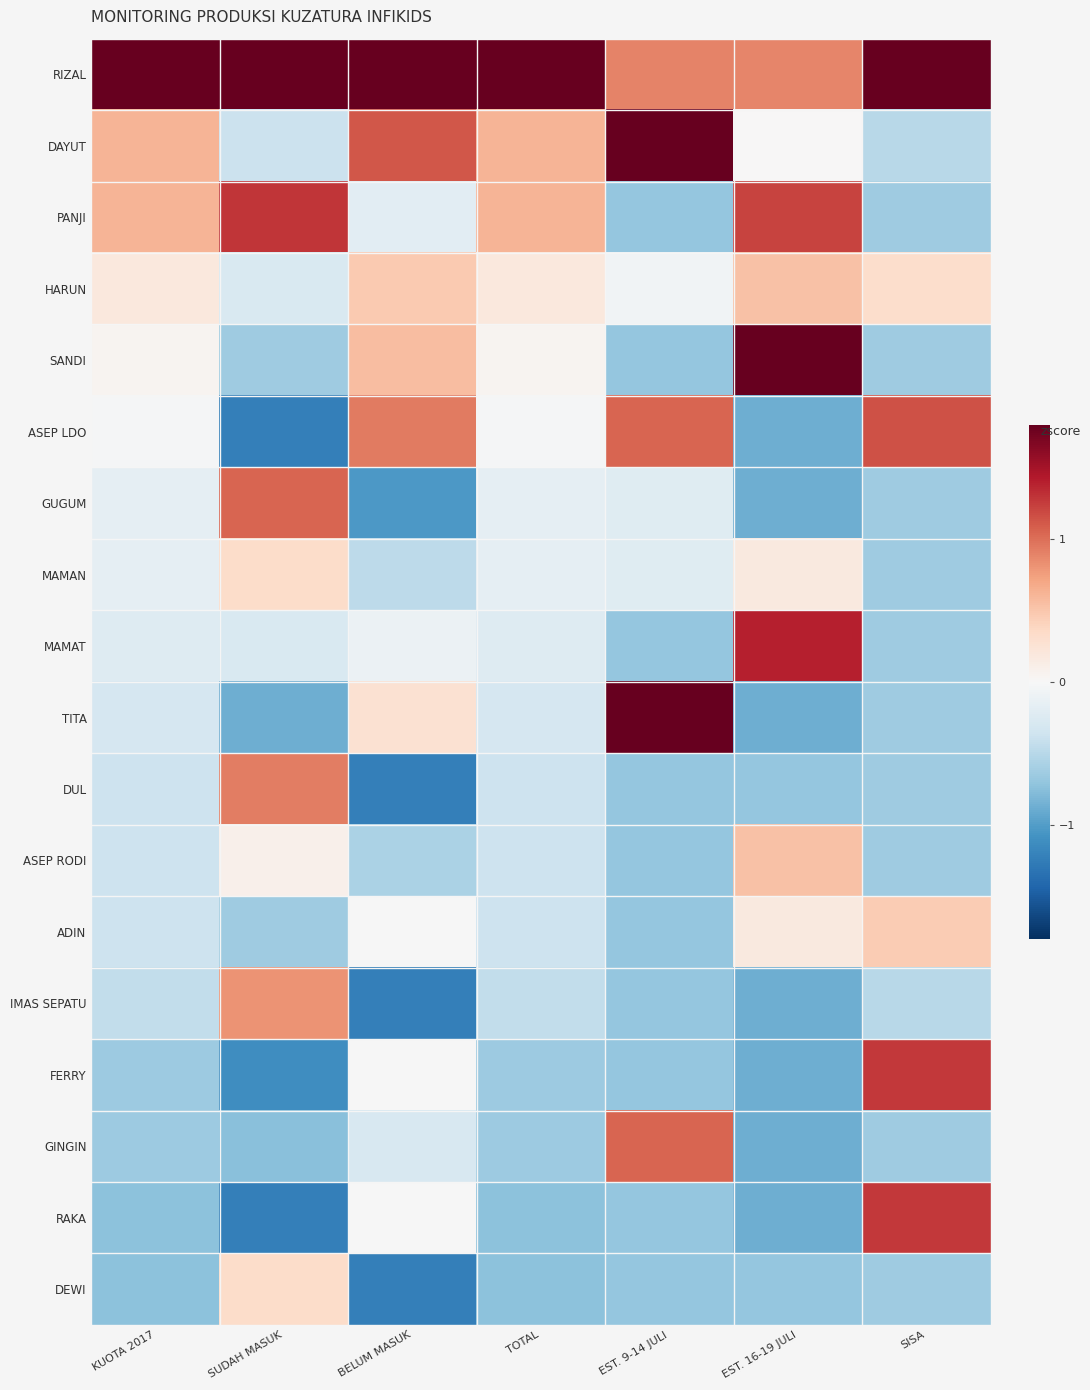

Reading left to right, transcribe all the data shown in this chart.

RIZAL: KUOTA 2017=3.8	SUDAH MASUK=2.6	BELUM MASUK=3.0	TOTAL=3.8	EST. 9-14 JULI=0.9	EST. 16-19 JULI=0.9	SISA=2.9
DAYUT: KUOTA 2017=0.6	SUDAH MASUK=-0.4	BELUM MASUK=1.1	TOTAL=0.6	EST. 9-14 JULI=2.5	EST. 16-19 JULI=0.0	SISA=-0.5
PANJI: KUOTA 2017=0.6	SUDAH MASUK=1.3	BELUM MASUK=-0.2	TOTAL=0.6	EST. 9-14 JULI=-0.7	EST. 16-19 JULI=1.2	SISA=-0.6
HARUN: KUOTA 2017=0.2	SUDAH MASUK=-0.3	BELUM MASUK=0.5	TOTAL=0.2	EST. 9-14 JULI=-0.1	EST. 16-19 JULI=0.5	SISA=0.3
SANDI: KUOTA 2017=0.0	SUDAH MASUK=-0.6	BELUM MASUK=0.6	TOTAL=0.0	EST. 9-14 JULI=-0.7	EST. 16-19 JULI=2.6	SISA=-0.6
ASEP LDO: KUOTA 2017=-0.0	SUDAH MASUK=-1.2	BELUM MASUK=0.9	TOTAL=-0.0	EST. 9-14 JULI=1.0	EST. 16-19 JULI=-0.9	SISA=1.1
GUGUM: KUOTA 2017=-0.2	SUDAH MASUK=1.0	BELUM MASUK=-1.0	TOTAL=-0.2	EST. 9-14 JULI=-0.2	EST. 16-19 JULI=-0.9	SISA=-0.6
MAMAN: KUOTA 2017=-0.2	SUDAH MASUK=0.3	BELUM MASUK=-0.5	TOTAL=-0.2	EST. 9-14 JULI=-0.2	EST. 16-19 JULI=0.2	SISA=-0.6
MAMAT: KUOTA 2017=-0.2	SUDAH MASUK=-0.3	BELUM MASUK=-0.1	TOTAL=-0.2	EST. 9-14 JULI=-0.7	EST. 16-19 JULI=1.4	SISA=-0.6
TITA: KUOTA 2017=-0.3	SUDAH MASUK=-0.9	BELUM MASUK=0.3	TOTAL=-0.3	EST. 9-14 JULI=2.0	EST. 16-19 JULI=-0.9	SISA=-0.6
DUL: KUOTA 2017=-0.4	SUDAH MASUK=0.9	BELUM MASUK=-1.2	TOTAL=-0.4	EST. 9-14 JULI=-0.7	EST. 16-19 JULI=-0.7	SISA=-0.6
ASEP RODI: KUOTA 2017=-0.4	SUDAH MASUK=0.1	BELUM MASUK=-0.6	TOTAL=-0.4	EST. 9-14 JULI=-0.7	EST. 16-19 JULI=0.5	SISA=-0.6
ADIN: KUOTA 2017=-0.4	SUDAH MASUK=-0.6	BELUM MASUK=-0.0	TOTAL=-0.4	EST. 9-14 JULI=-0.7	EST. 16-19 JULI=0.2	SISA=0.5
IMAS SEPATU: KUOTA 2017=-0.4	SUDAH MASUK=0.8	BELUM MASUK=-1.2	TOTAL=-0.4	EST. 9-14 JULI=-0.7	EST. 16-19 JULI=-0.9	SISA=-0.5
FERRY: KUOTA 2017=-0.7	SUDAH MASUK=-1.1	BELUM MASUK=-0.0	TOTAL=-0.7	EST. 9-14 JULI=-0.7	EST. 16-19 JULI=-0.9	SISA=1.3
GINGIN: KUOTA 2017=-0.7	SUDAH MASUK=-0.8	BELUM MASUK=-0.3	TOTAL=-0.7	EST. 9-14 JULI=1.0	EST. 16-19 JULI=-0.9	SISA=-0.6
RAKA: KUOTA 2017=-0.7	SUDAH MASUK=-1.2	BELUM MASUK=-0.0	TOTAL=-0.7	EST. 9-14 JULI=-0.7	EST. 16-19 JULI=-0.9	SISA=1.3
DEWI: KUOTA 2017=-0.7	SUDAH MASUK=0.3	BELUM MASUK=-1.2	TOTAL=-0.7	EST. 9-14 JULI=-0.7	EST. 16-19 JULI=-0.7	SISA=-0.6